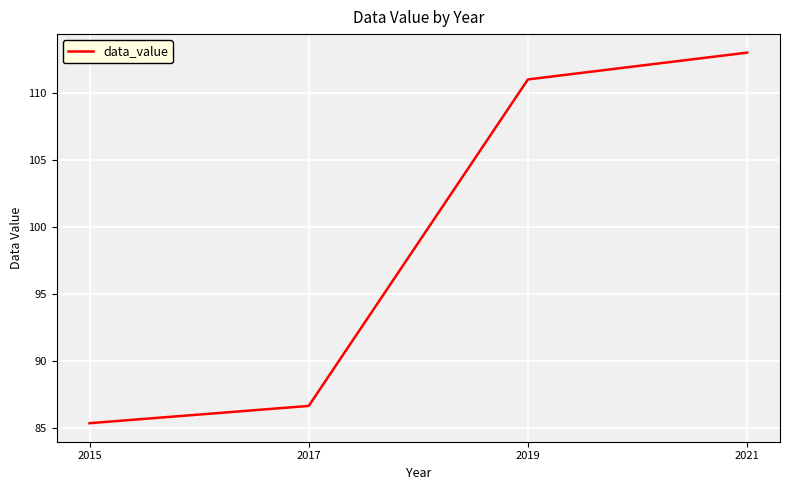

True or false: the data shows 111.0 at 2019.

True